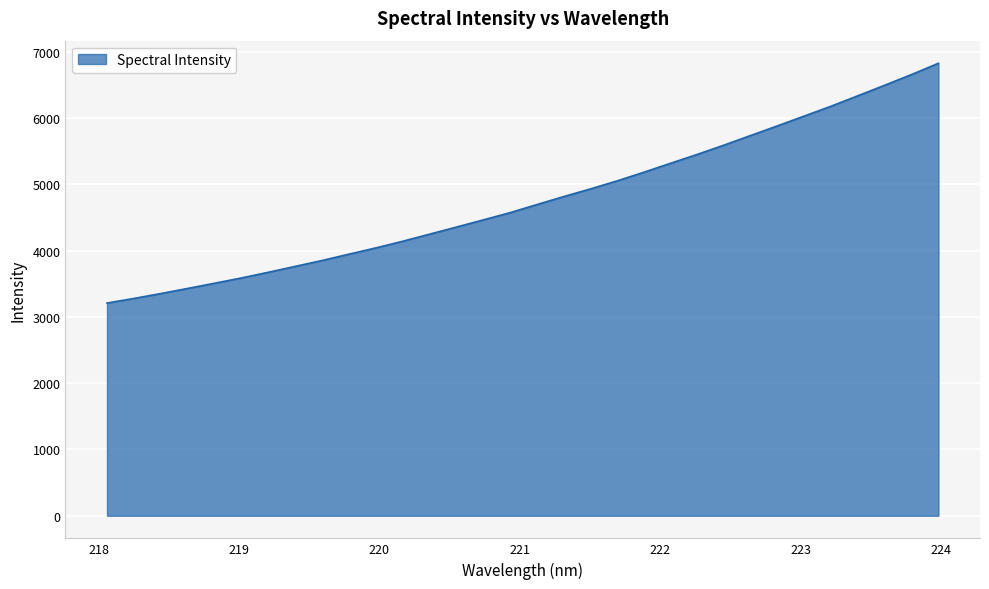

What is the smallest value displayed?

3209.4